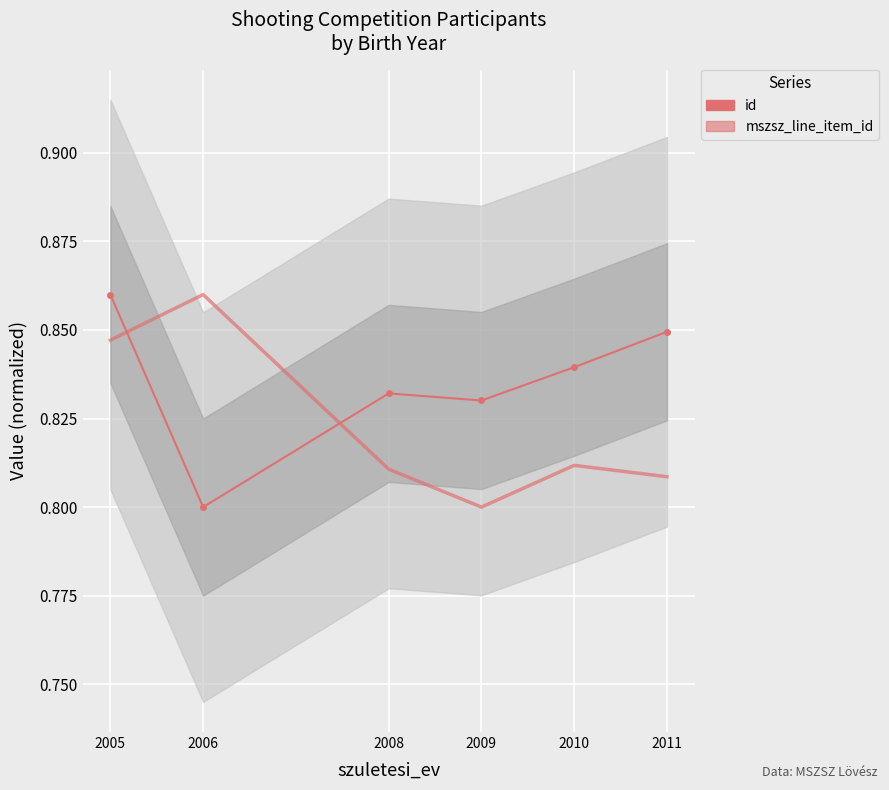

What is the total value across all series at 2011?

1.7